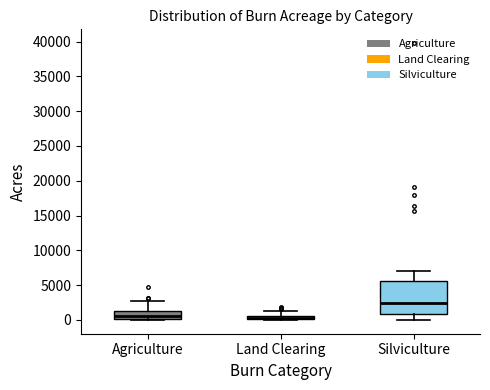

Which box is the tallest, from its lower edge to its upper edge?

Silviculture